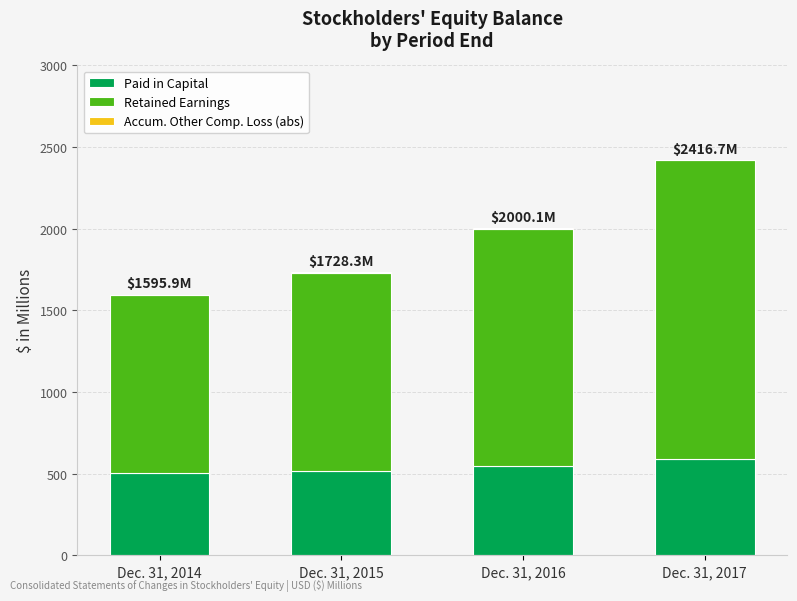

Is it true that Paid in Capital equals 134.8 at Dec. 31, 2015?

False